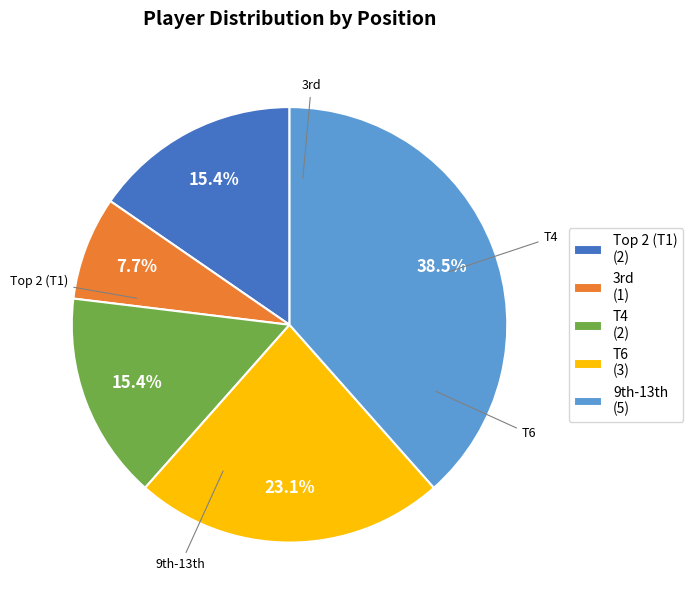

Is there any slice that represents more than half of the pie?

No